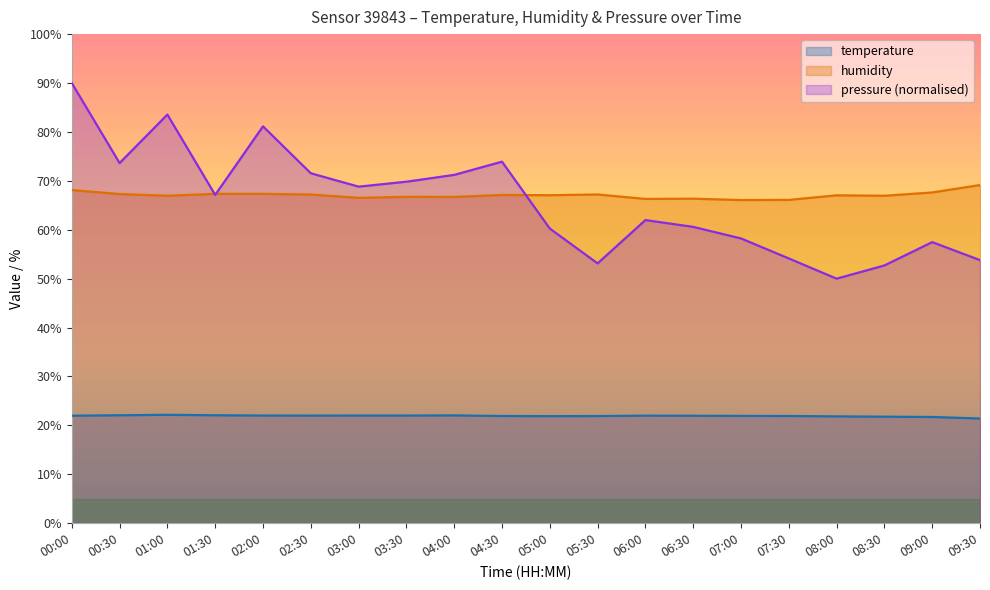

Read the humidity value at 06:00.

66.3